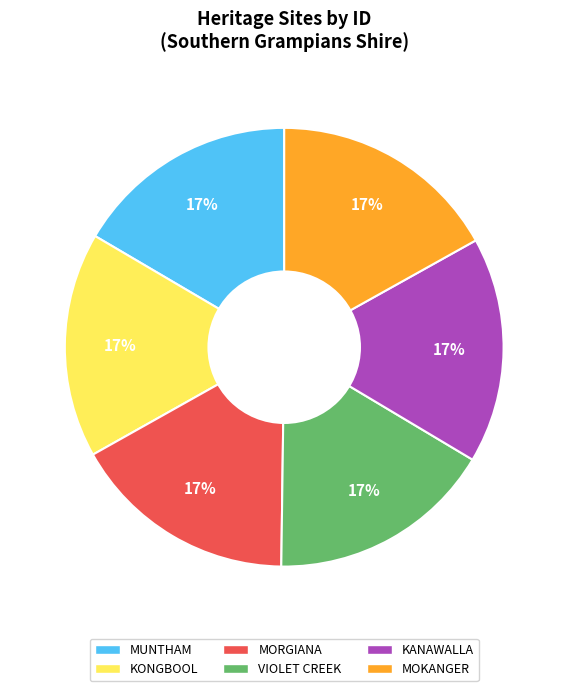

How many slices are in this pie chart?

6